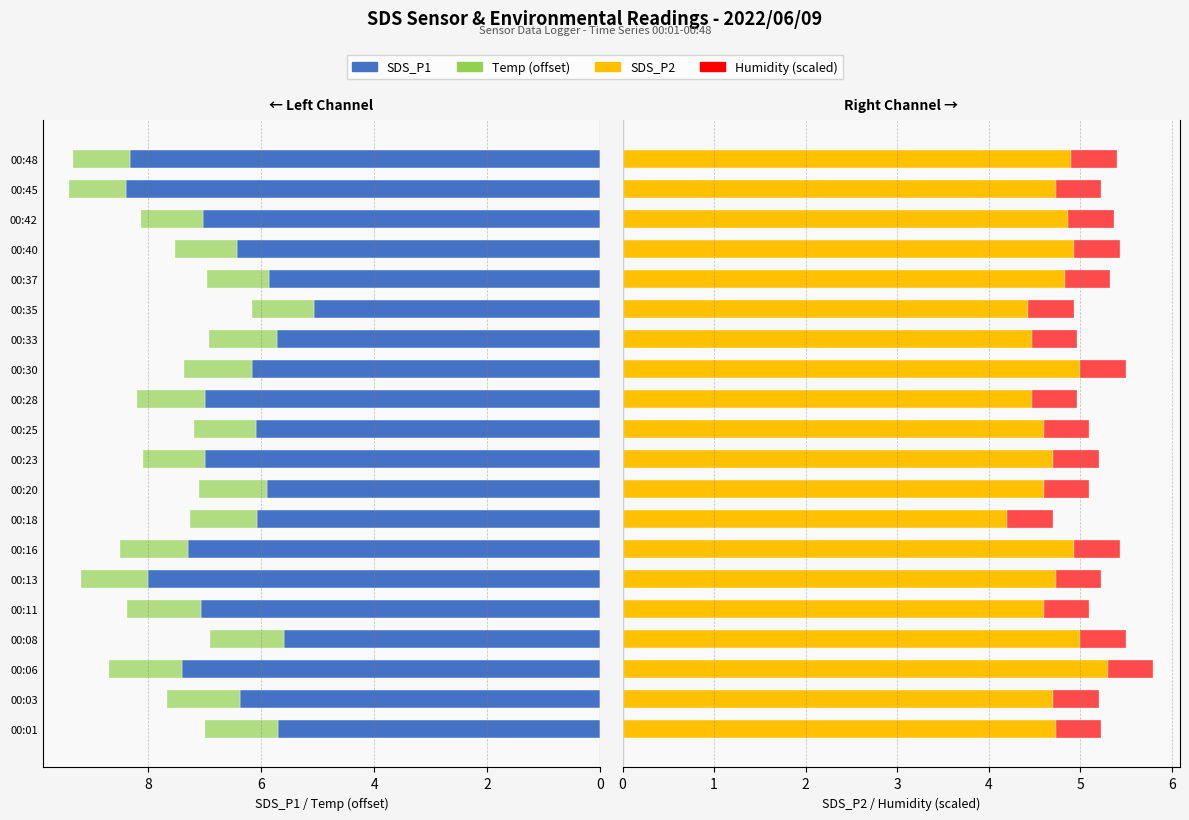

How many series are shown in this chart?

4